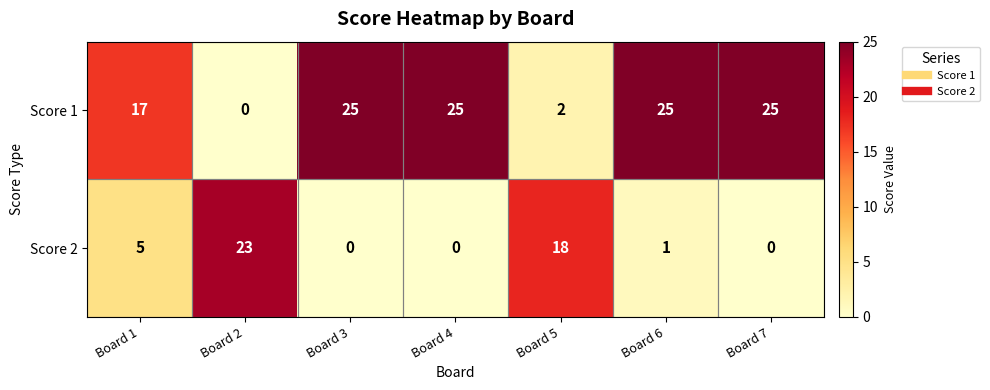

How many categories are shown in the chart?

7